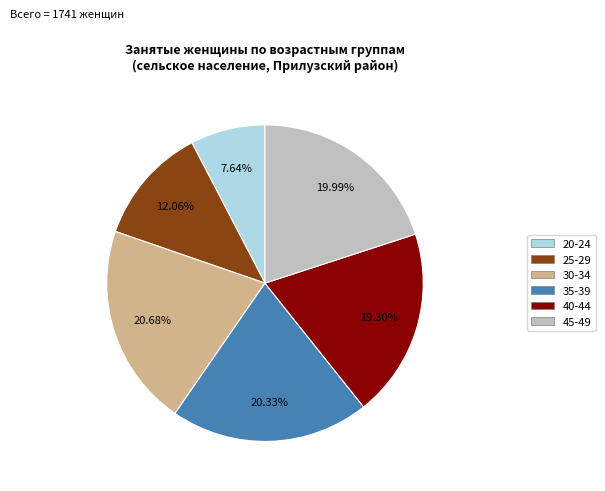

The 35-39 slice represents 20% of the pie. True or false?

True